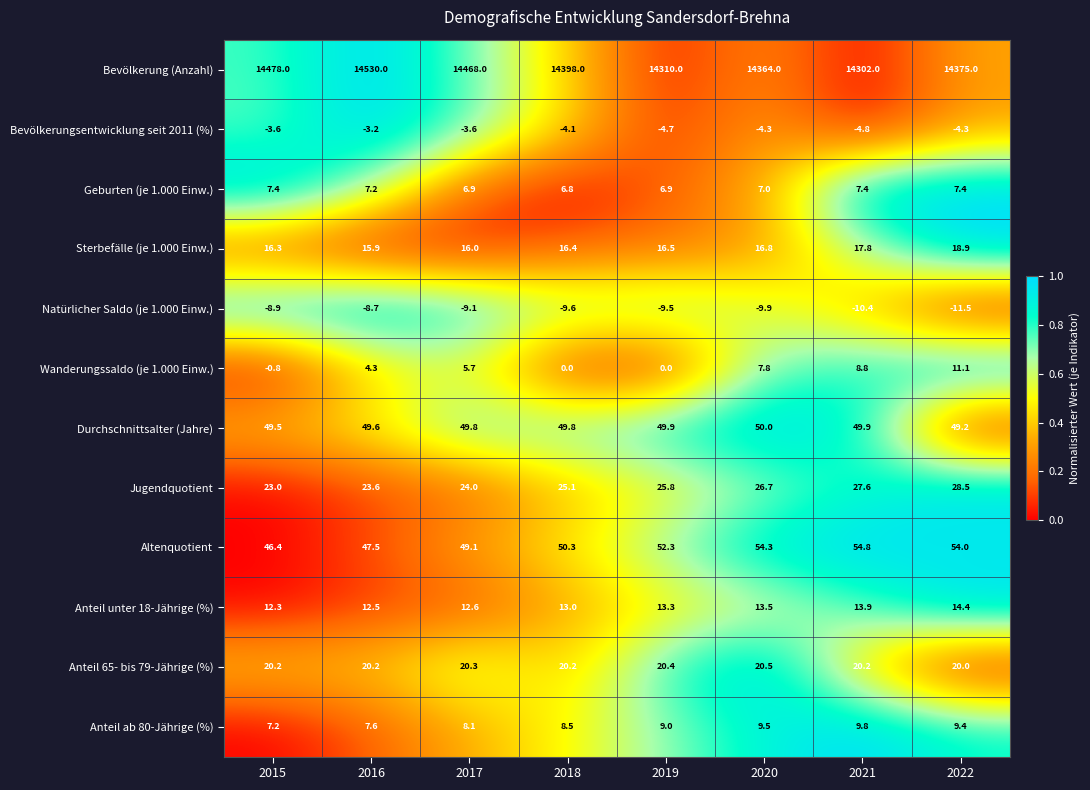

At which category is the sum across all series the highest?

2016